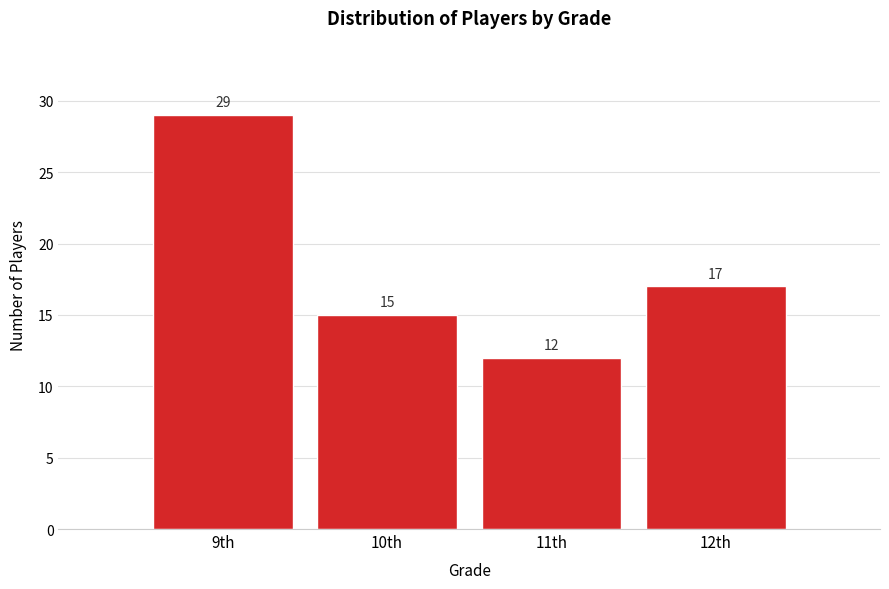

Reading left to right, list all the values displayed in this chart.

29	15	12	17